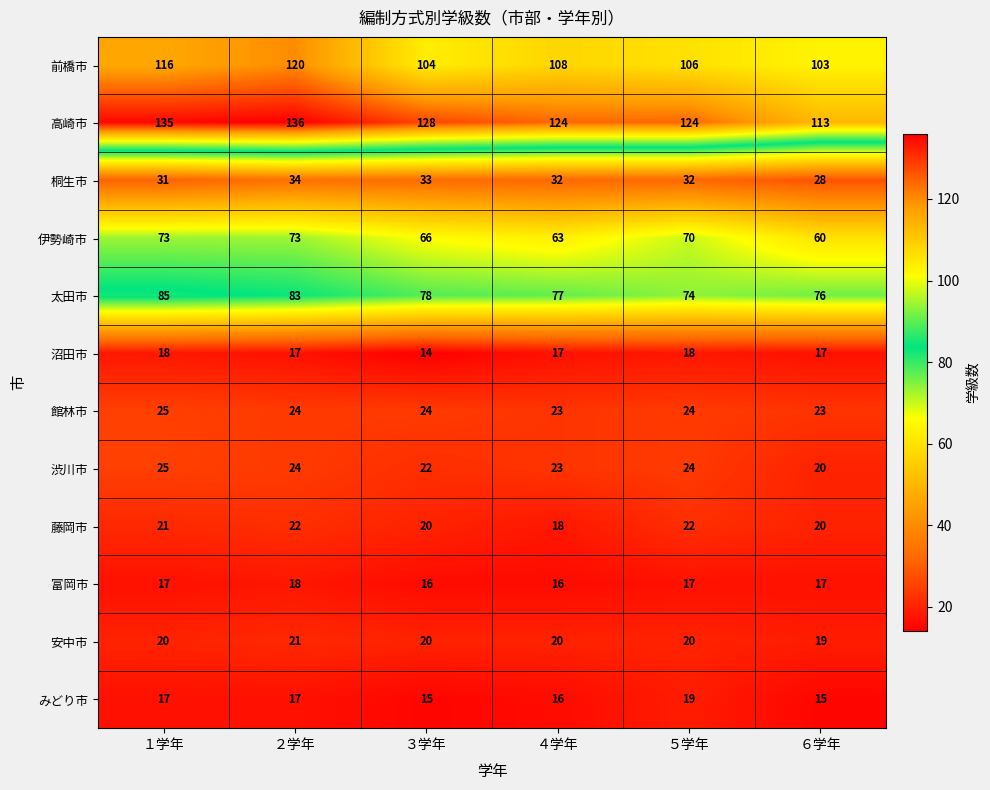

What is the sum of all 沼田市 values?

101